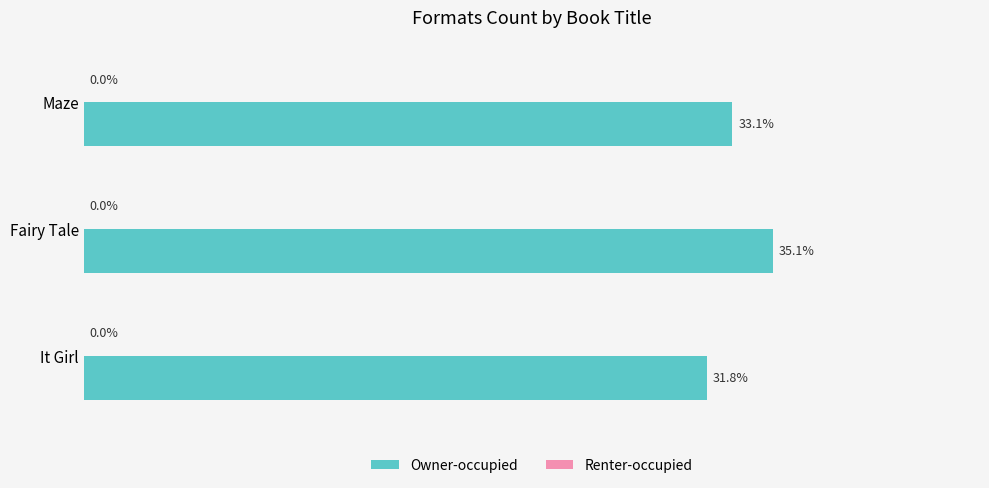

Does the chart contain stacked bars?

No